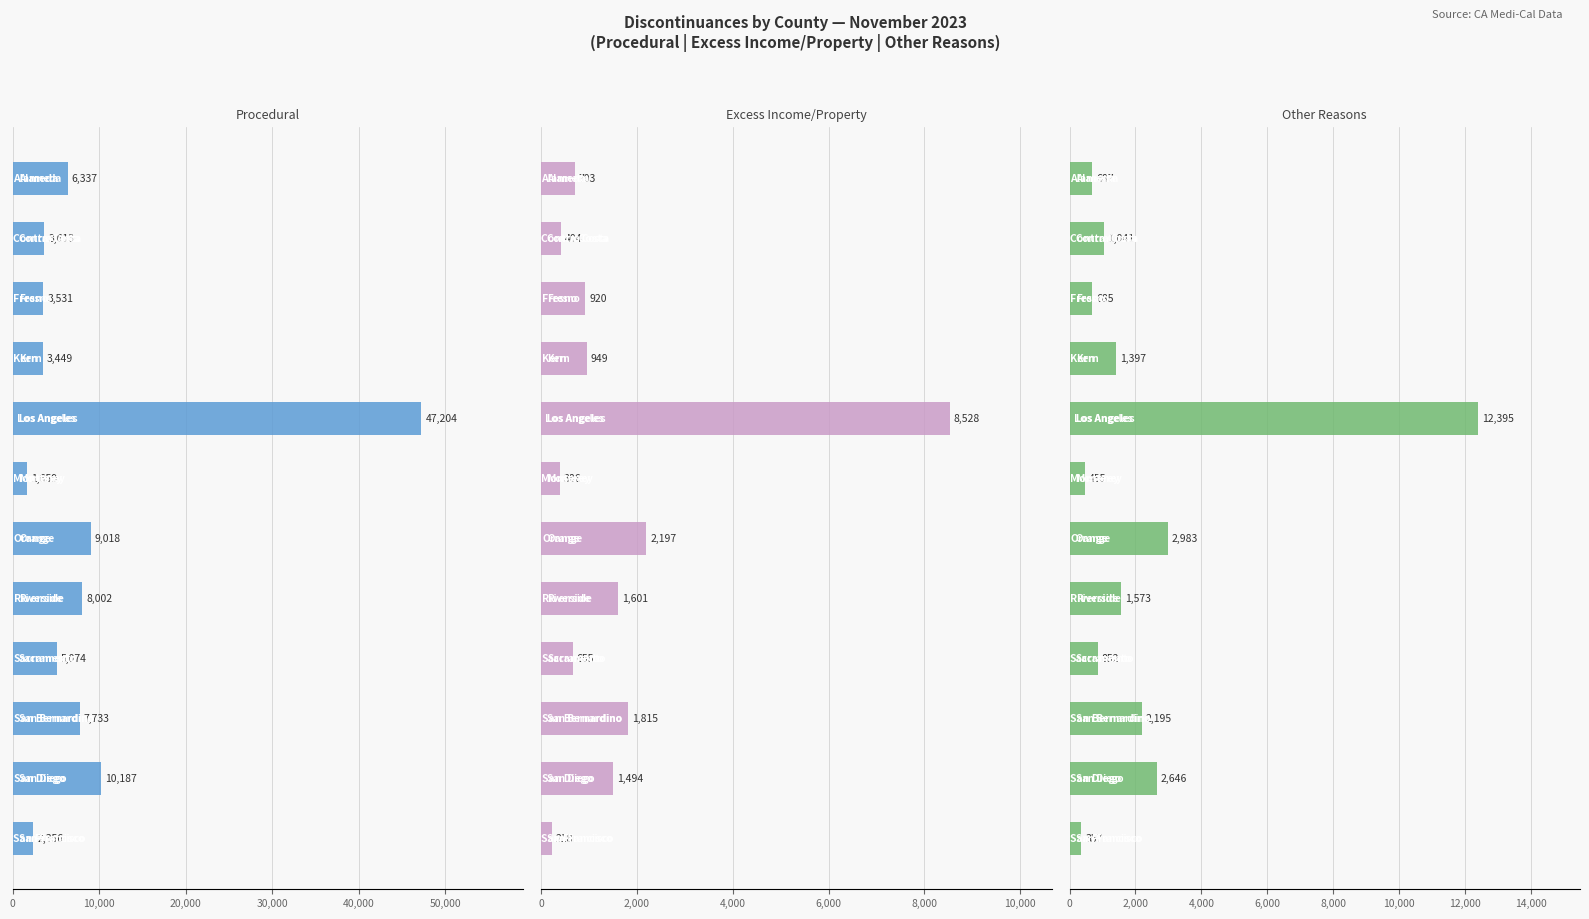

What position from the right is 0?

12